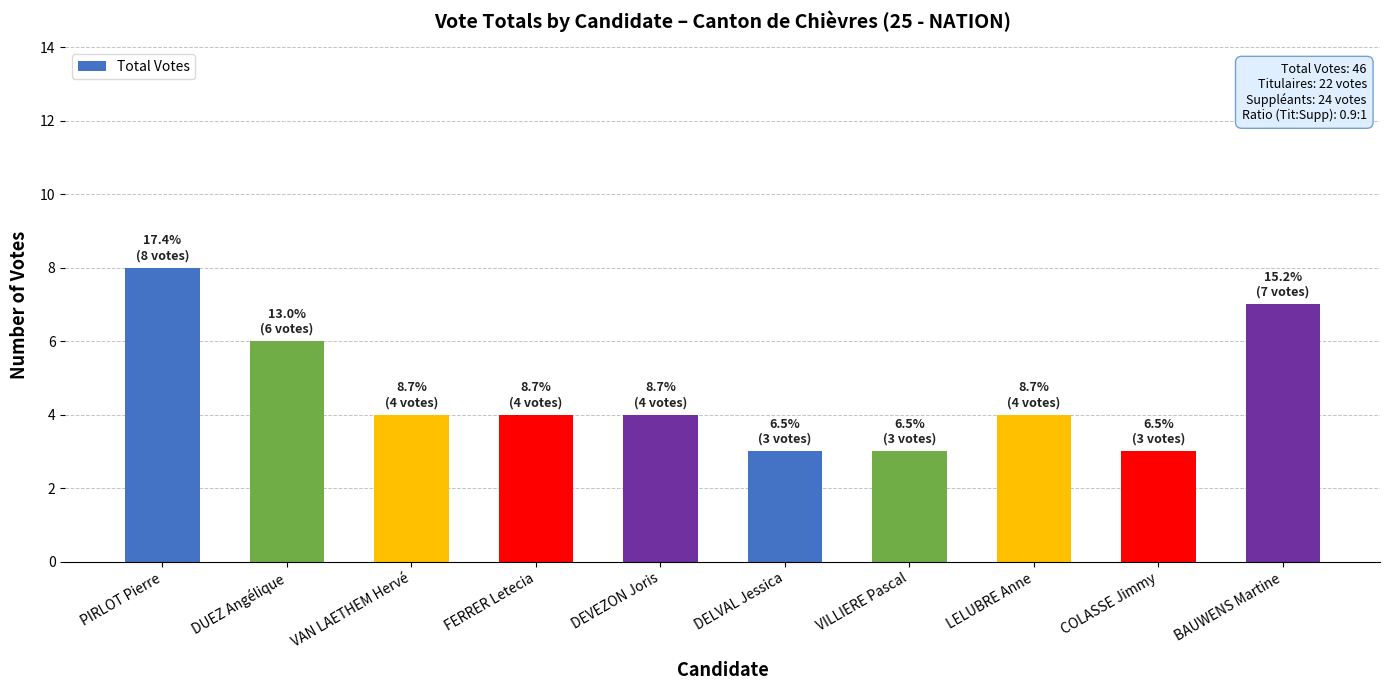

Are the bars grouped side by side (vs. stacked)?

No